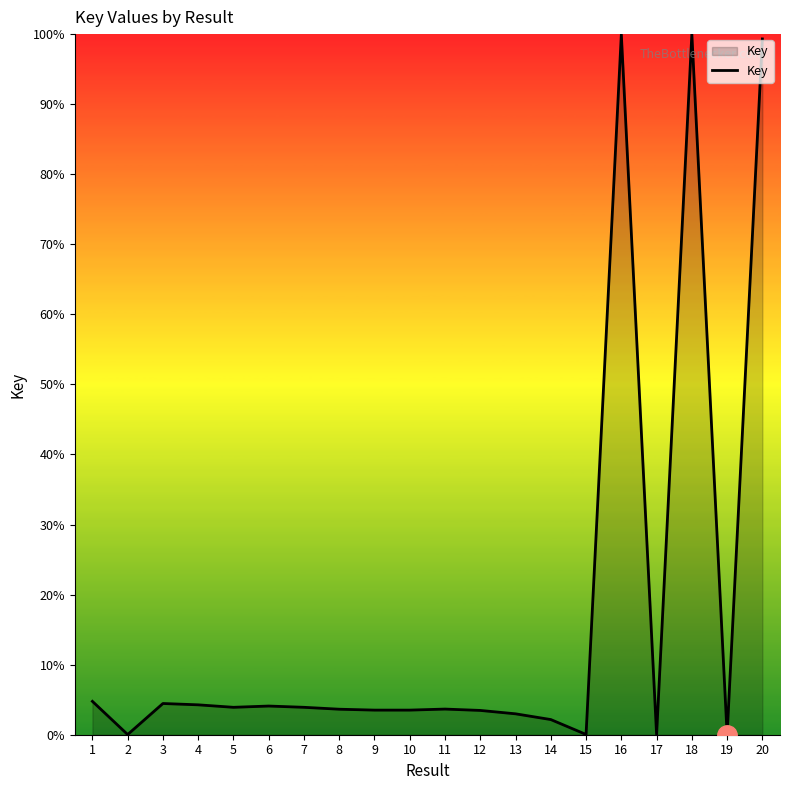

True or false: the data shows 100.0 at 16.

True